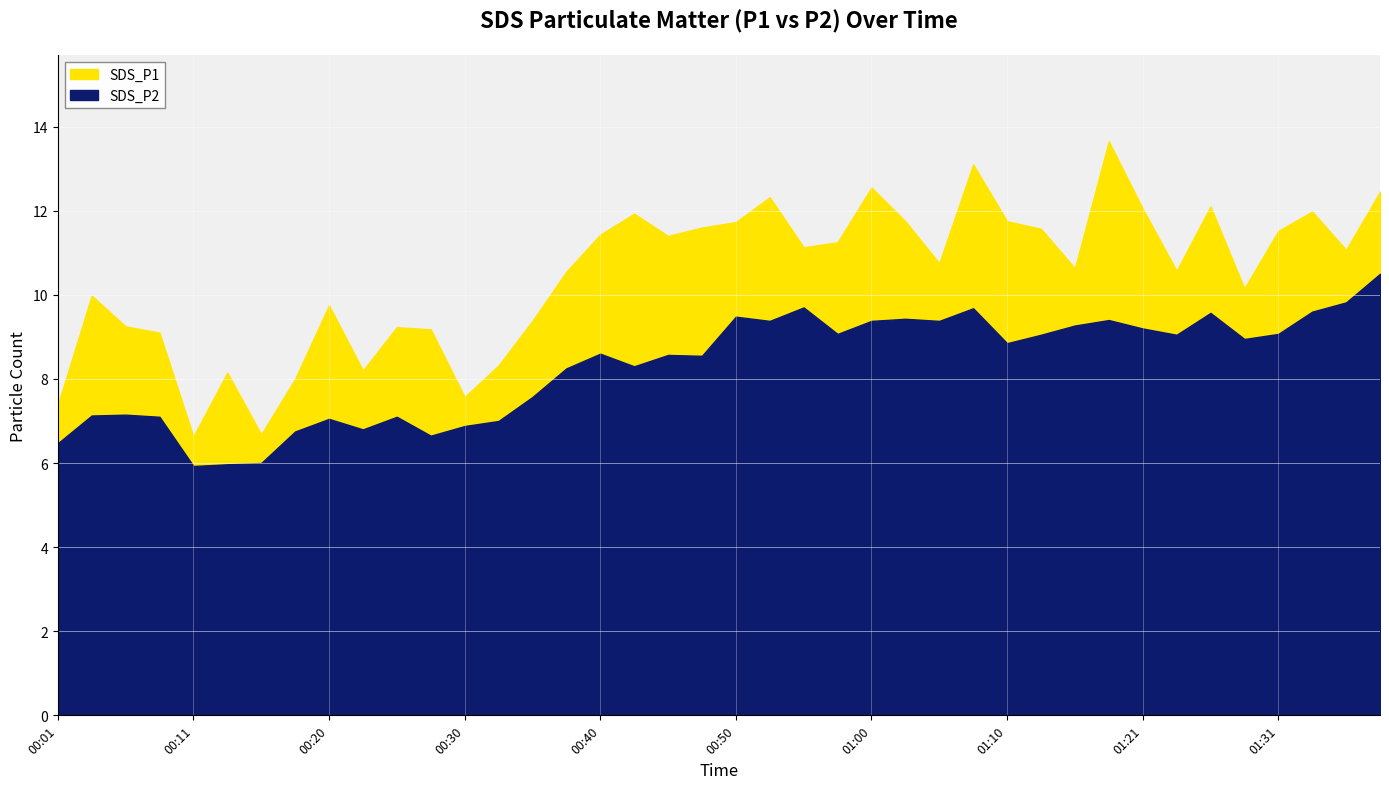

What is the total value across all series at 01:36?

20.9